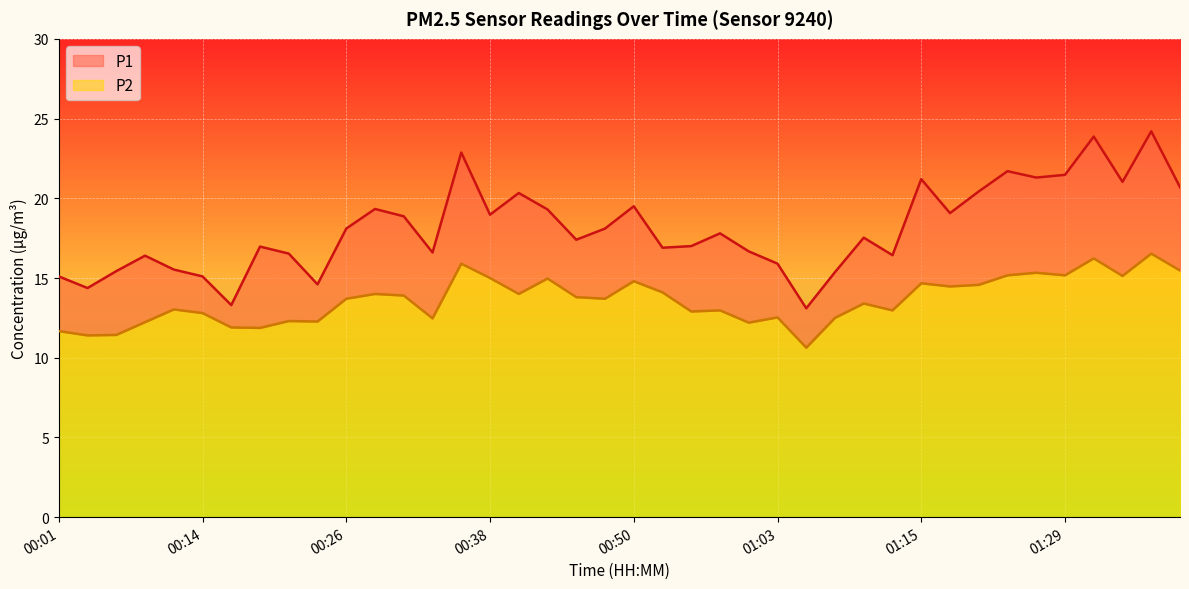

How many data points in P2 are less than 13?

17